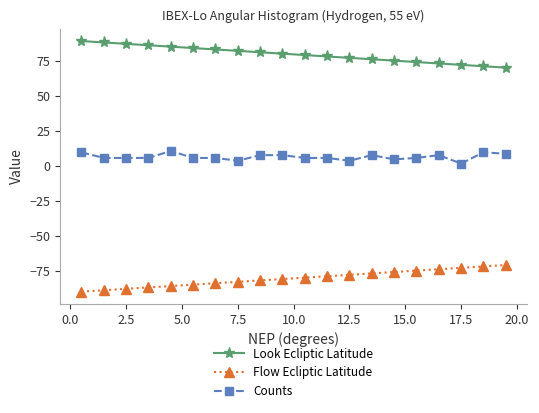

Which series has the largest total across all categories?

Look Ecliptic Latitude